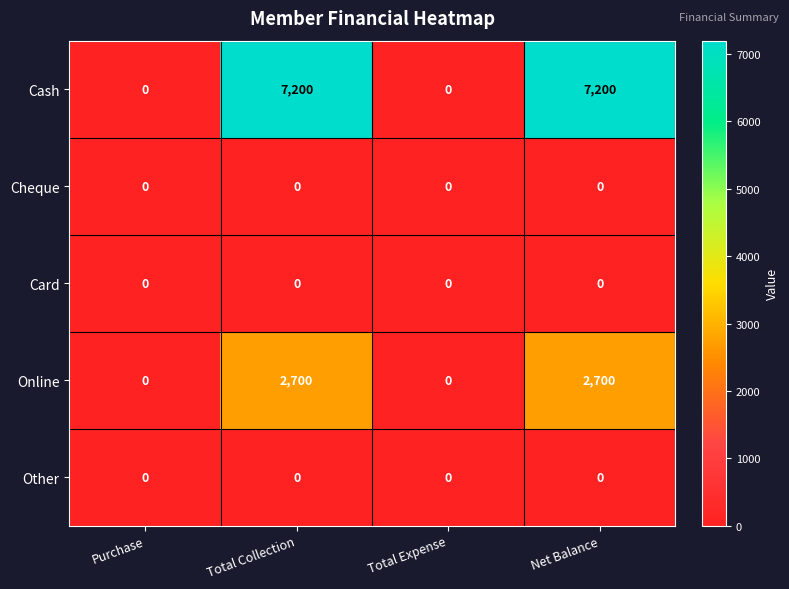

What is the maximum value shown in the chart?

7200